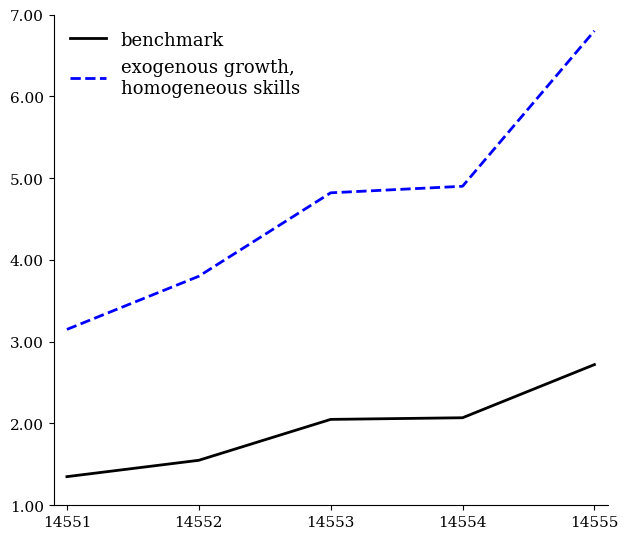

What is the total value across all series at 14553?

6.9